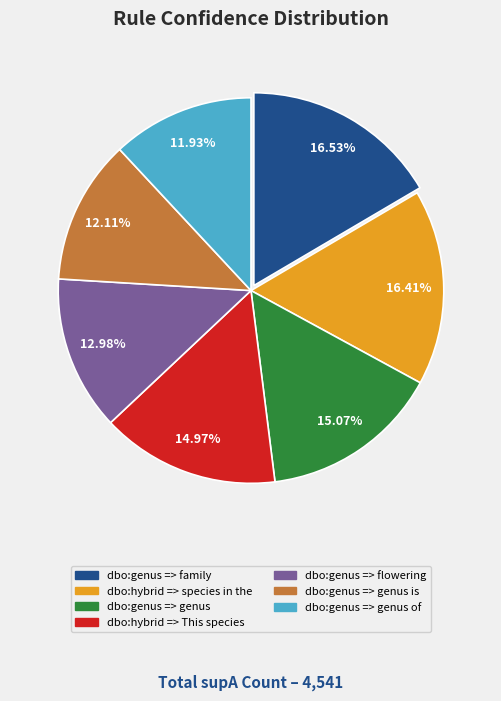

Is there a majority slice in this chart?

No